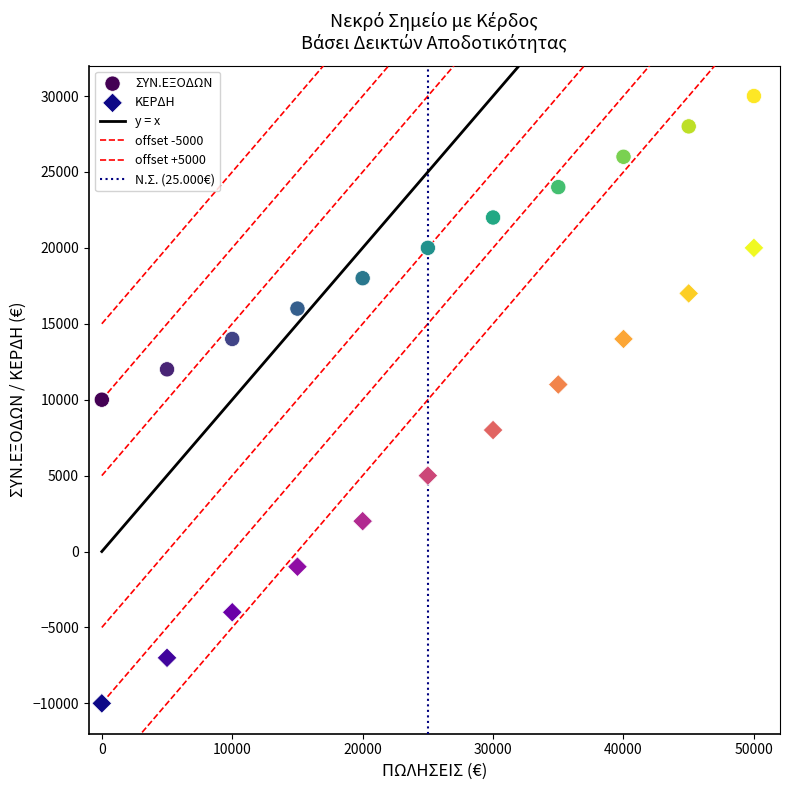

How many data points are displayed?

22